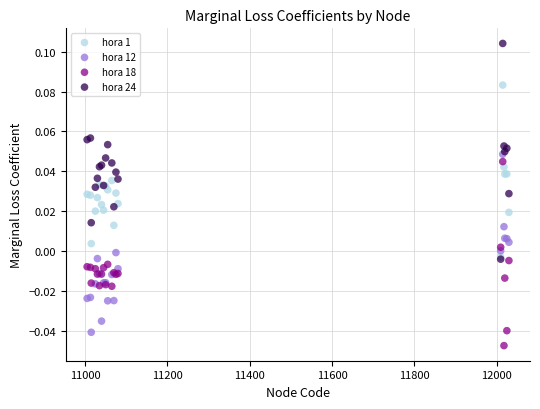

Which series contains the lowest Y value?

hora 18